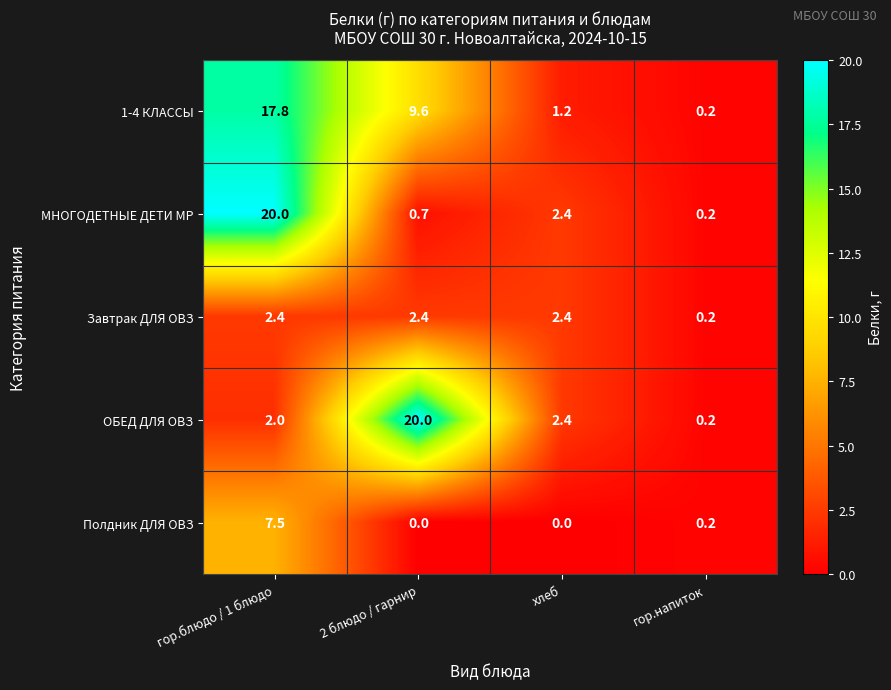

How many series are shown in this chart?

5